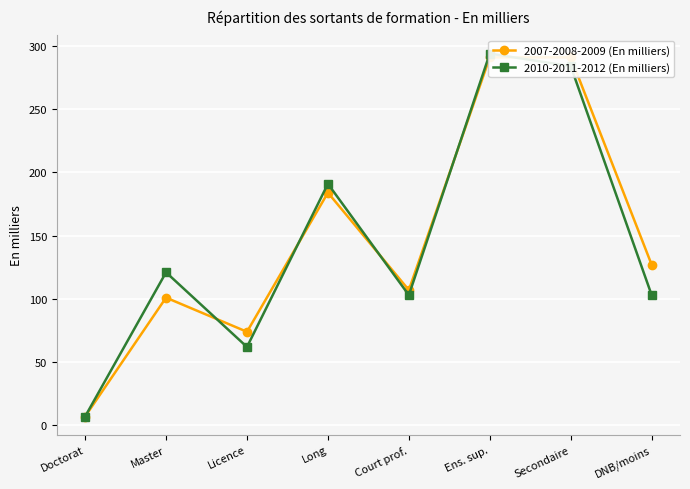

What is the label of the 5th point from the left?

Court prof.